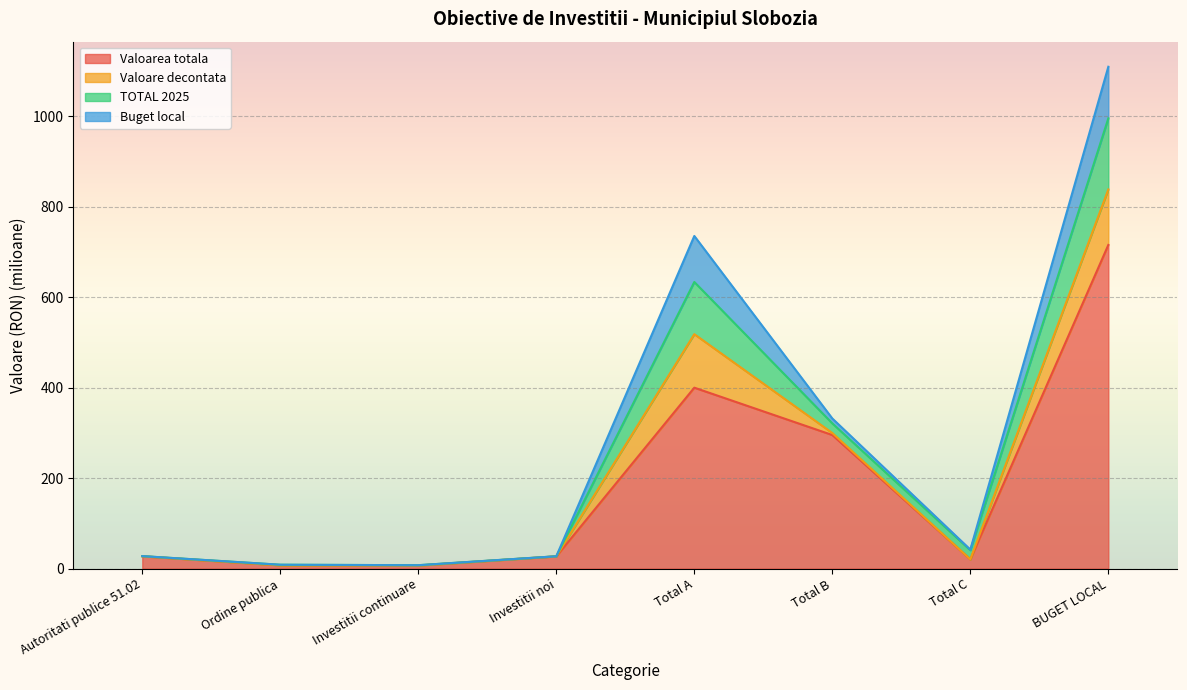

At which label is Valoarea totala closest to 361?

Total A